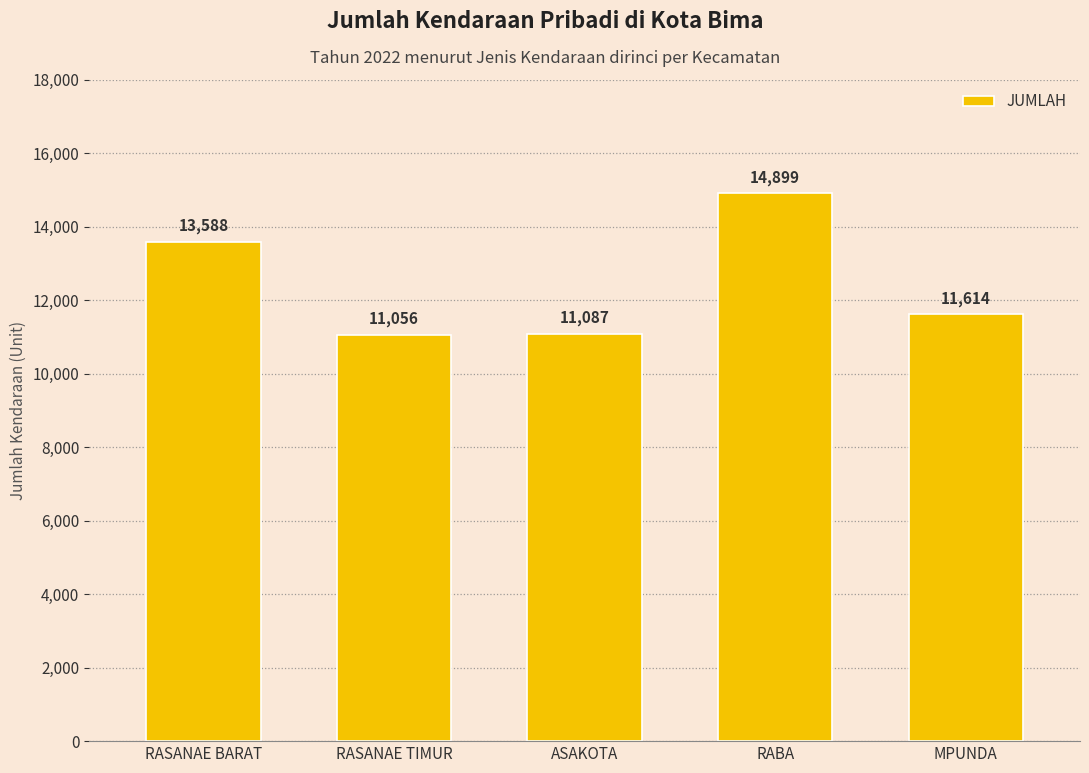

List the labels in order of value, largest first.

RABA, RASANAE BARAT, MPUNDA, ASAKOTA, RASANAE TIMUR